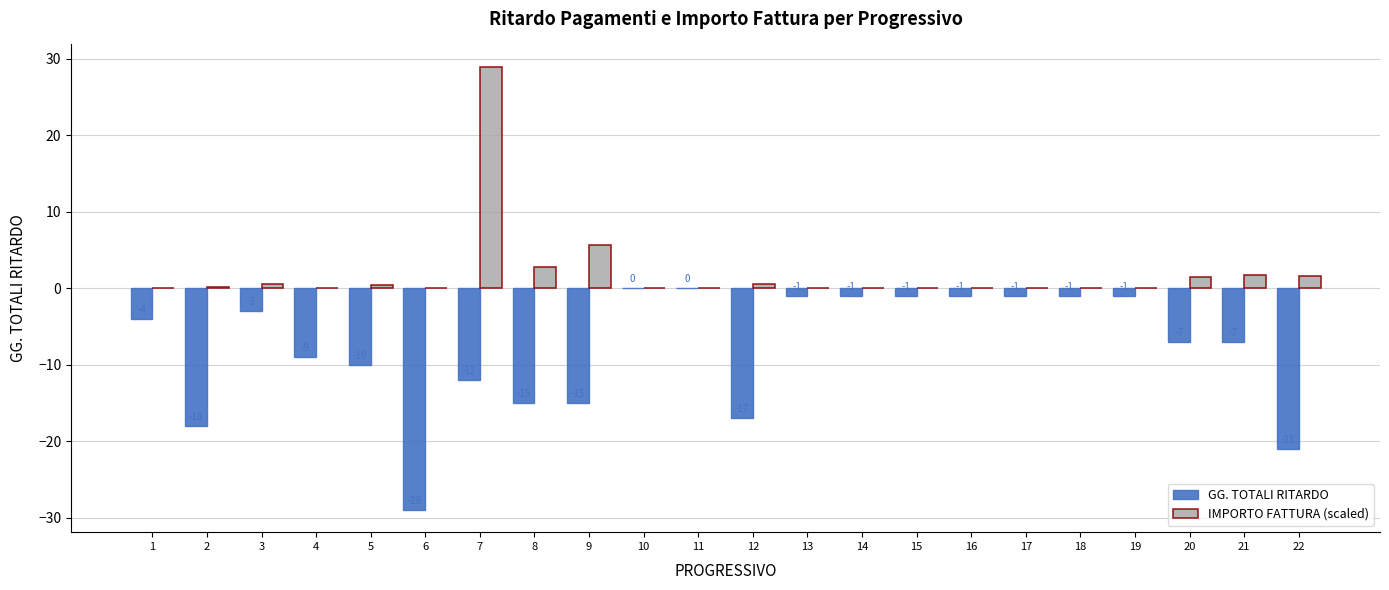

How many groups of bars are there?

22